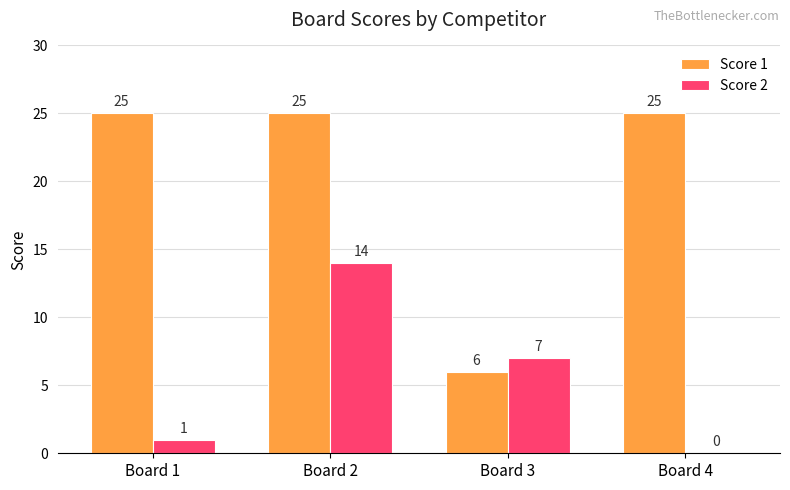

What is the total value across all series at Board 2?

39